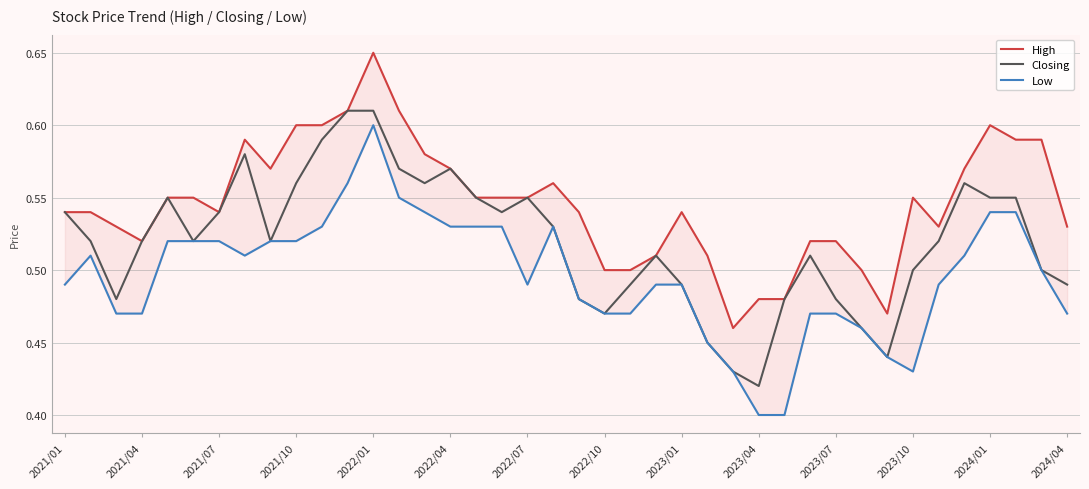

At which label is Closing closest to 0?

2023/04